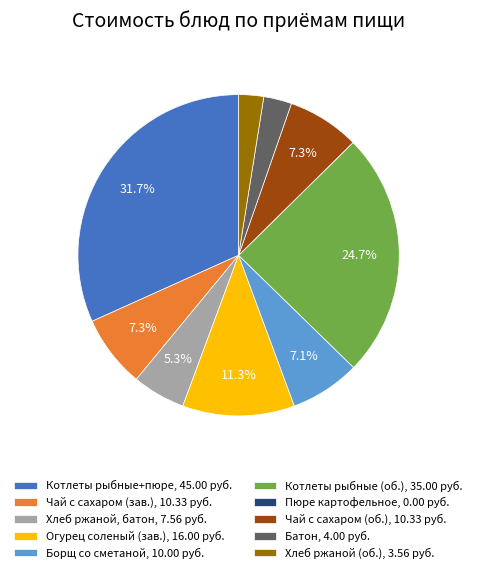

Which category has the biggest portion of the pie?

Котлеты рыбные+пюре, 45.00 руб.